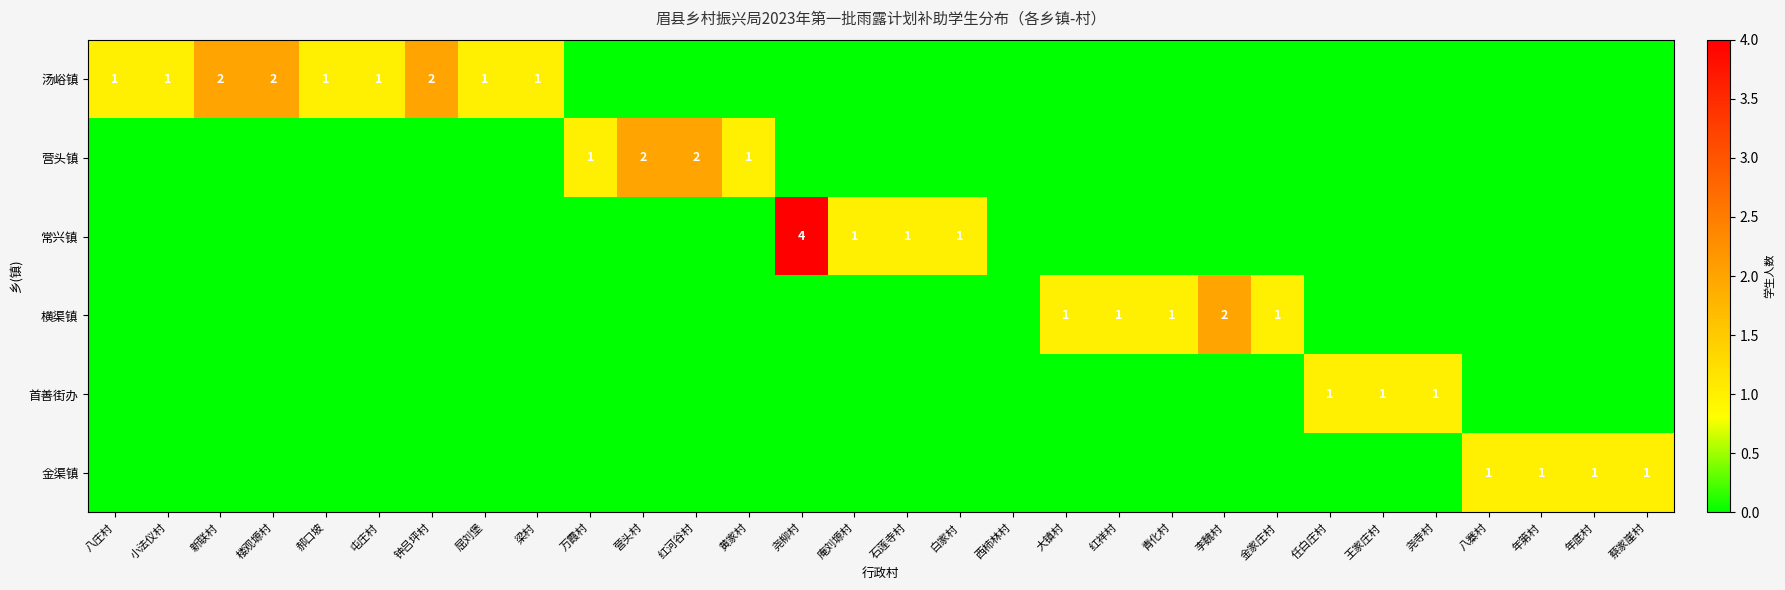

The value of 汤峪镇 at 小法仪村 is 1. True or false?

True